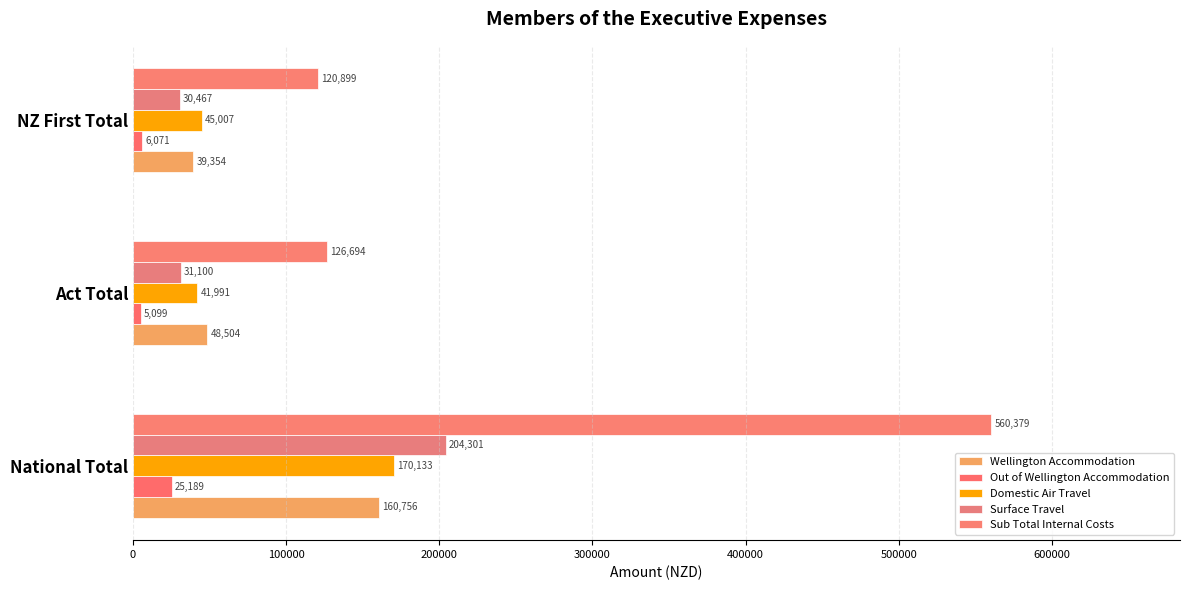

How many data points in Sub Total Internal Costs are less than 126694?

1